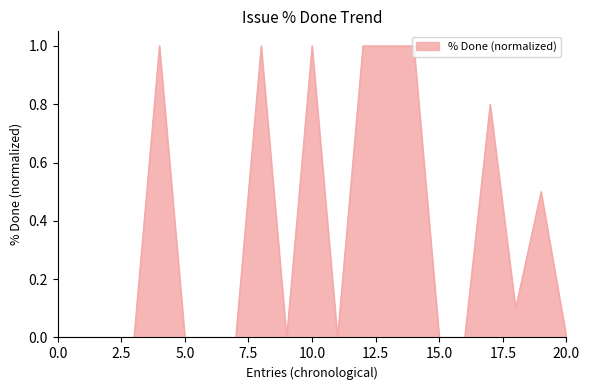

What is the maximum value shown in the chart?

1.0